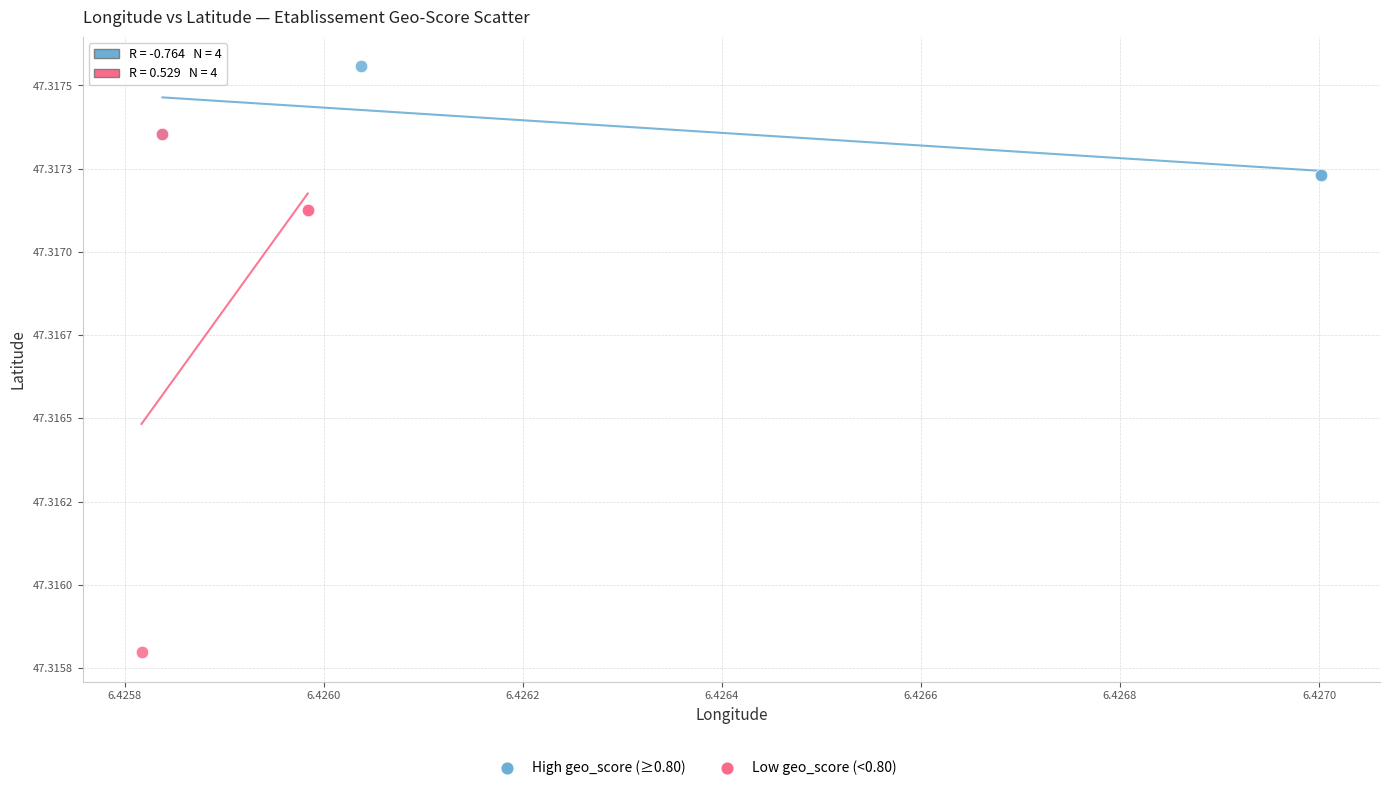

Which series has the largest Y range (max minus min)?

Low geo_score (<0.80)